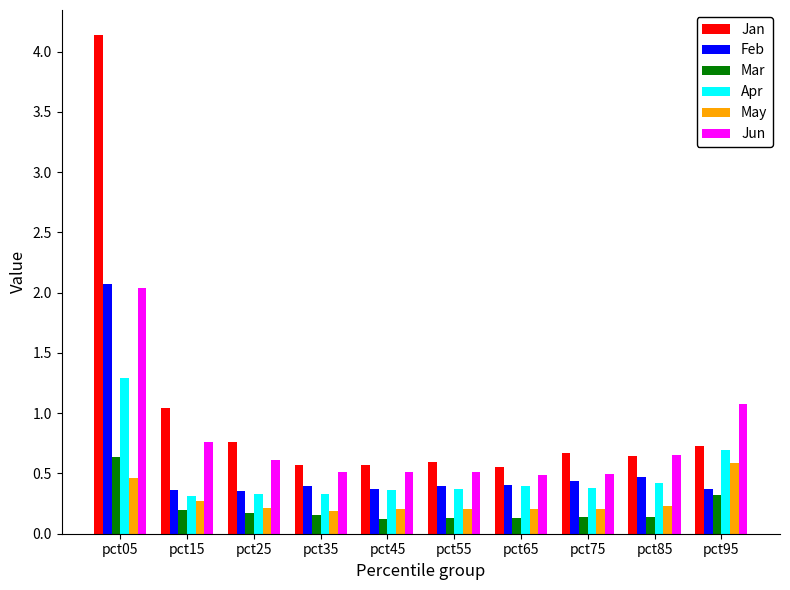

What are all the series names shown in the legend?

Jan, Feb, Mar, Apr, May, Jun